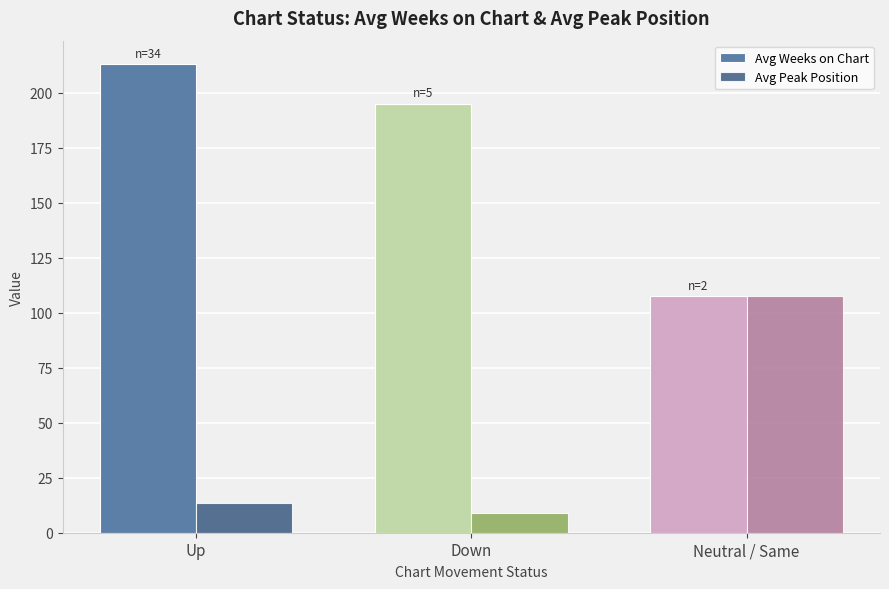

Reading right to left, what are all the values shown in this chart?

Avg Weeks on Chart: Neutral / Same=107.5	Down=195.0	Up=213.0
Avg Peak Position: Neutral / Same=107.5	Down=9.0	Up=13.5